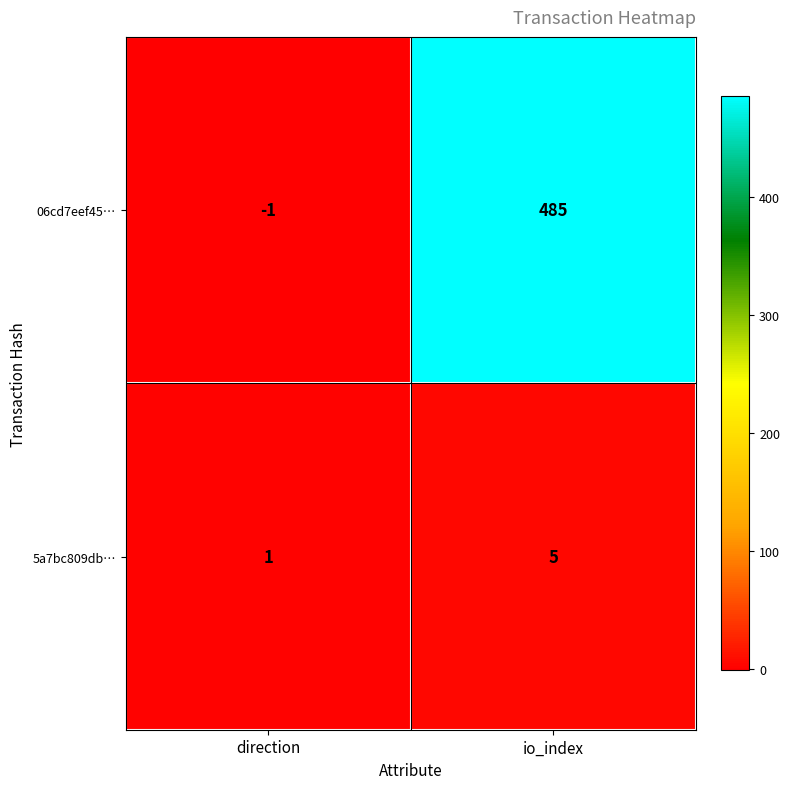

What is the difference between the maximum and minimum values in the 5a7bc809db… series?

4